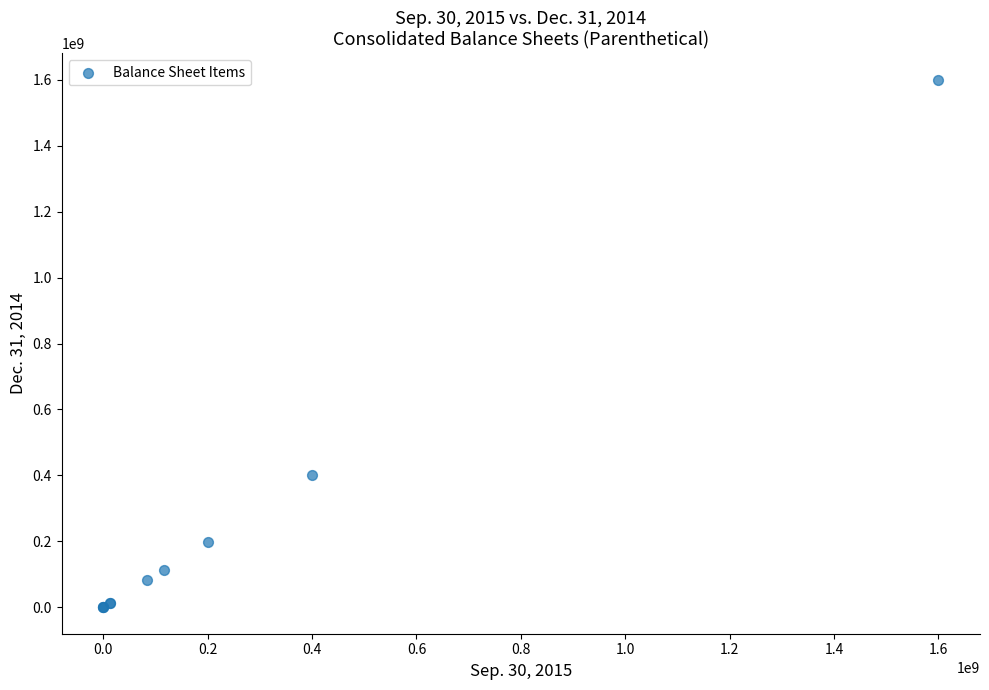

What Y value in the scatter plot is closest to 800000000?

400000000.0